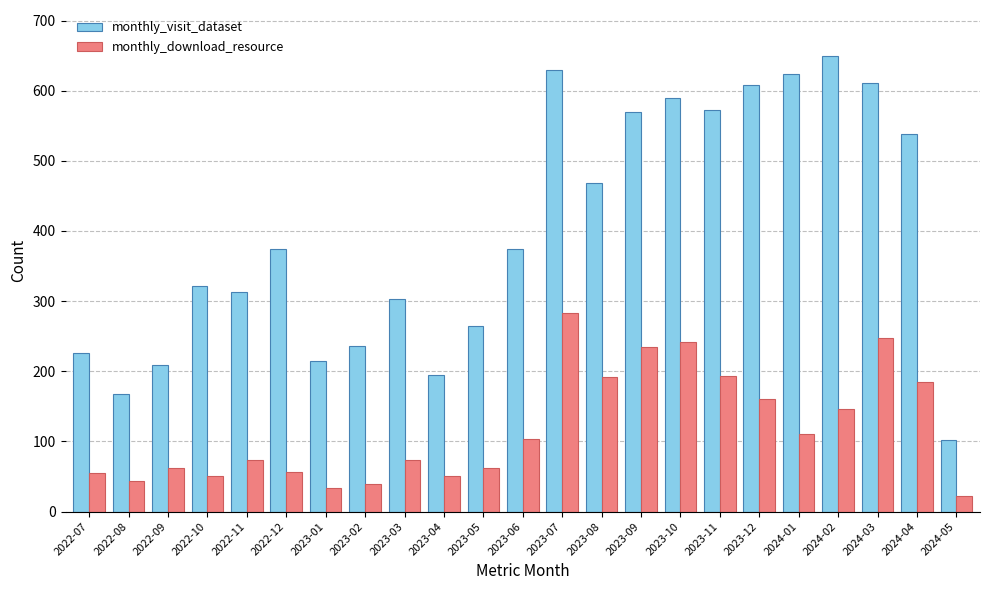

True or false: monthly_visit_dataset has a value of 372 at 2022-09.

False